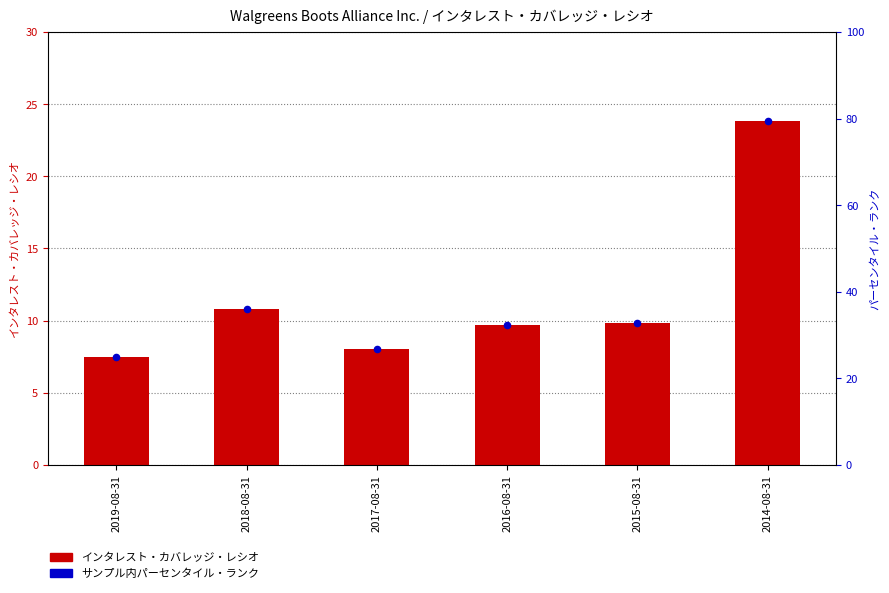

What is the ratio of the value at 2016-08-31 to the value at 2018-08-31?

0.9